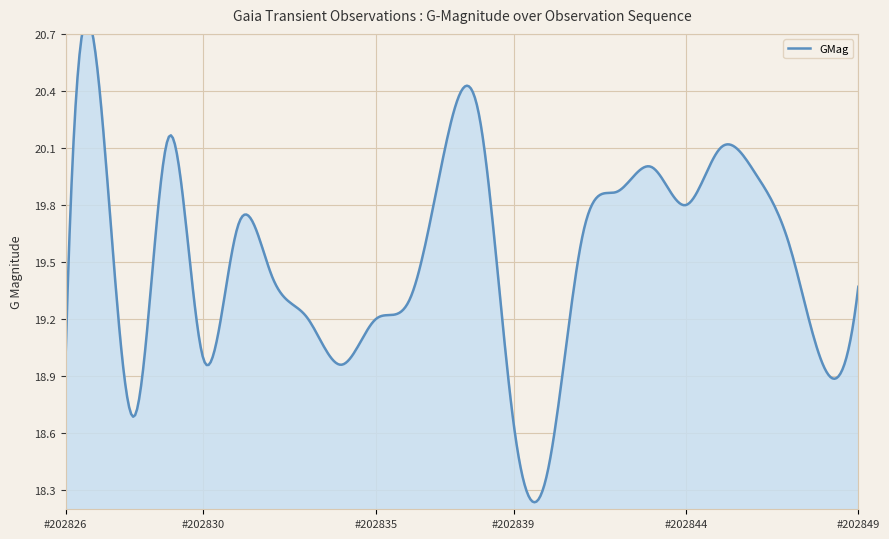

List the labels in order of value, largest first.

GaiaX23-202827, GaiaX23-202838, GaiaX23-202829, GaiaX23-202845, GaiaX23-202837, GaiaX23-202843, GaiaX23-202846, GaiaX23-202842, GaiaX23-202844, GaiaX23-202831, GaiaX23-202841, GaiaX23-202847, GaiaX23-202832, GaiaX23-202849, GaiaX23-202836, GaiaX23-202833, GaiaX23-202835, GaiaX23-202826, GaiaX23-202830, GaiaX23-202834, GaiaX23-202848, GaiaX23-202828, GaiaX23-202839, GaiaX23-202840